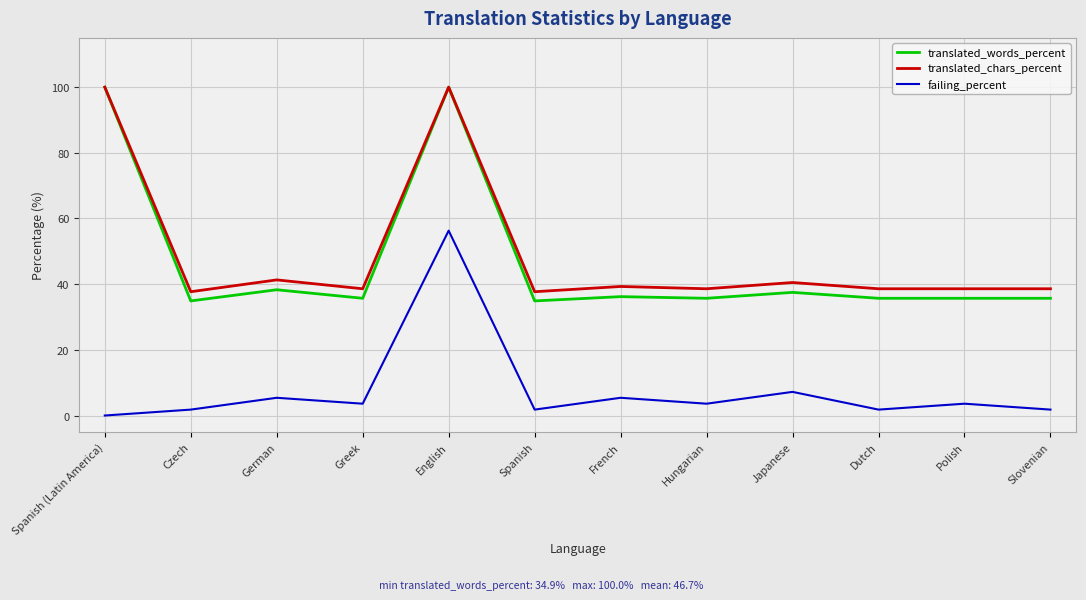

How many values in the failing_percent series are below 3?

5